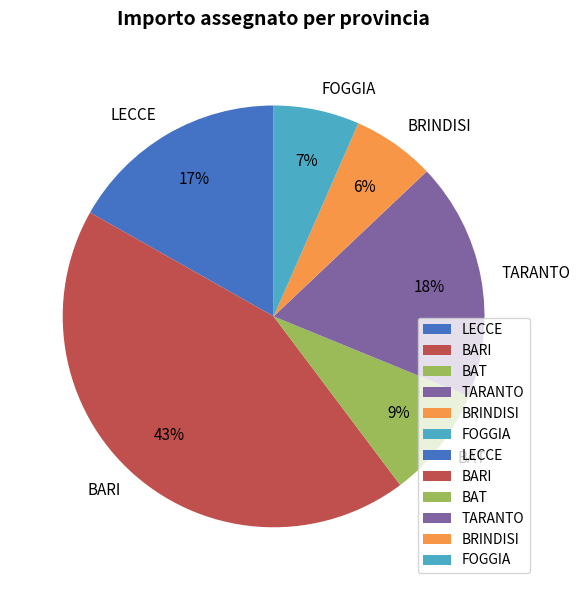

To the nearest percent, what portion does BARI represent?

43%